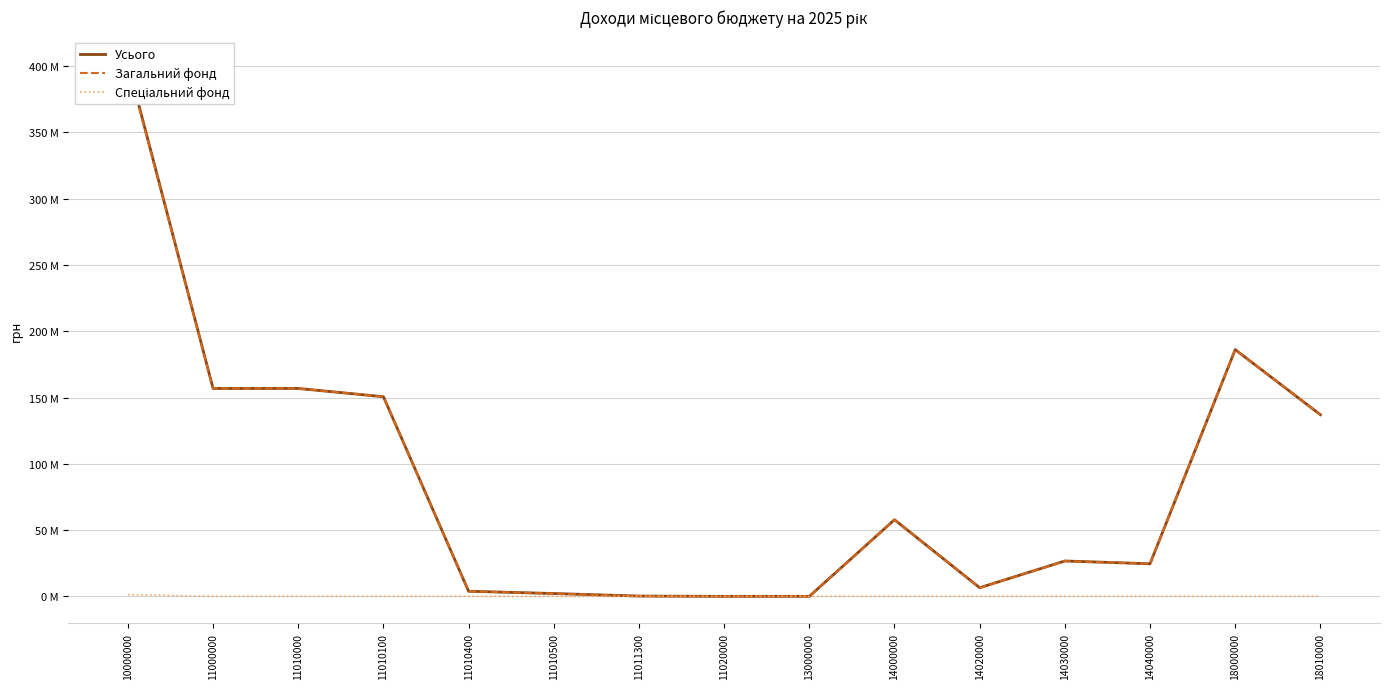

What is the approximate value of Усього at 14000000, to the nearest 50?

57820000